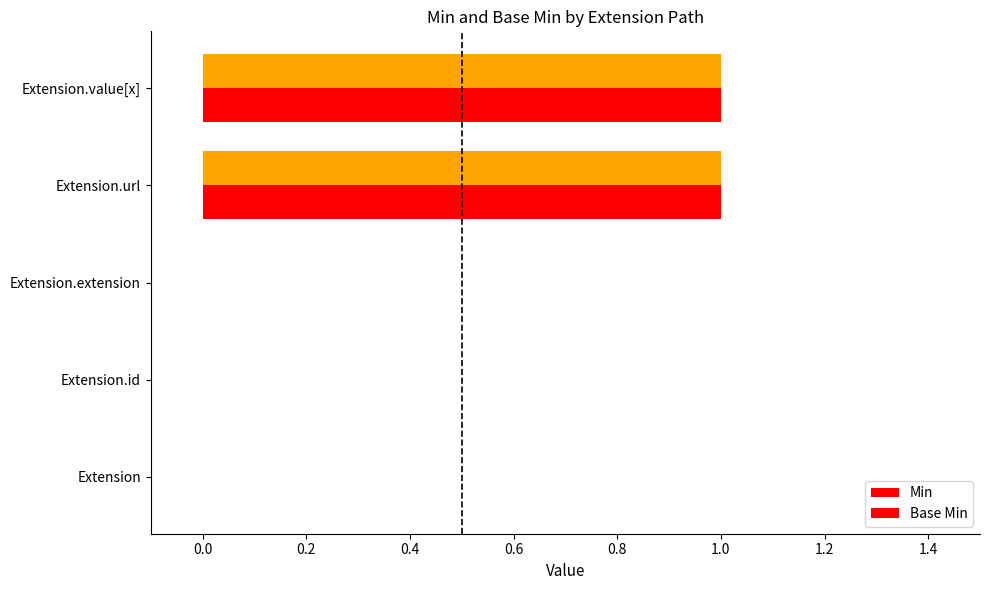

How many series are shown in this chart?

2